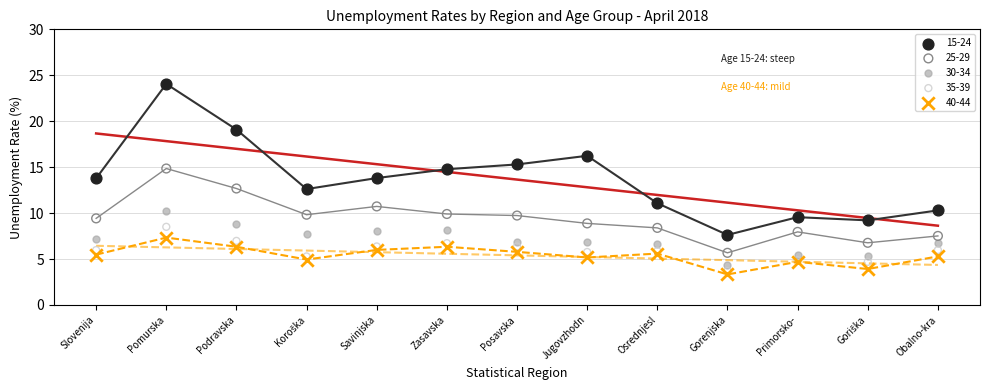

Which series reaches the maximum Y coordinate?

15-24